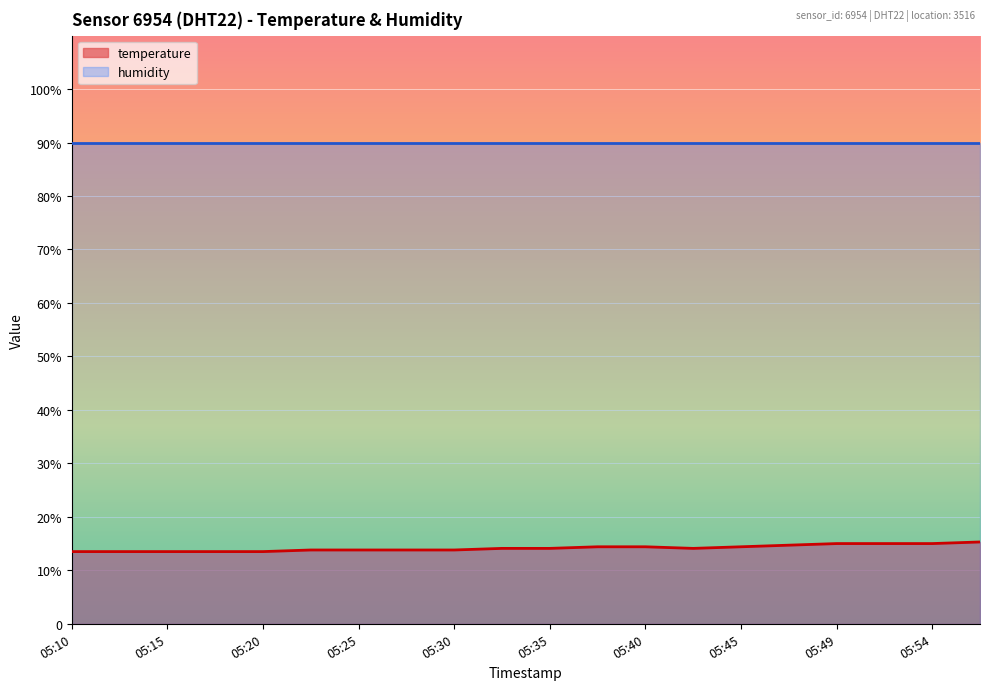

Reading right to left, transcribe all the data shown in this chart.

05:57=15.3	05:54=15.0	05:52=15.0	05:49=15.0	05:47=14.7	05:45=14.4	05:42=14.1	05:40=14.4	05:37=14.4	05:35=14.1	05:32=14.1	05:30=13.8	05:27=13.8	05:25=13.8	05:22=13.8	05:20=13.5	05:17=13.5	05:15=13.5	05:13=13.5	05:10=13.5